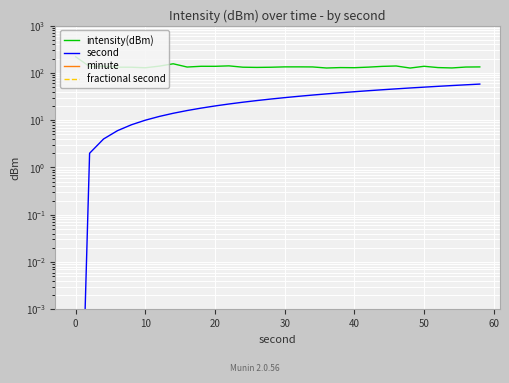

Is it true that second equals 13.5 at 50?

False